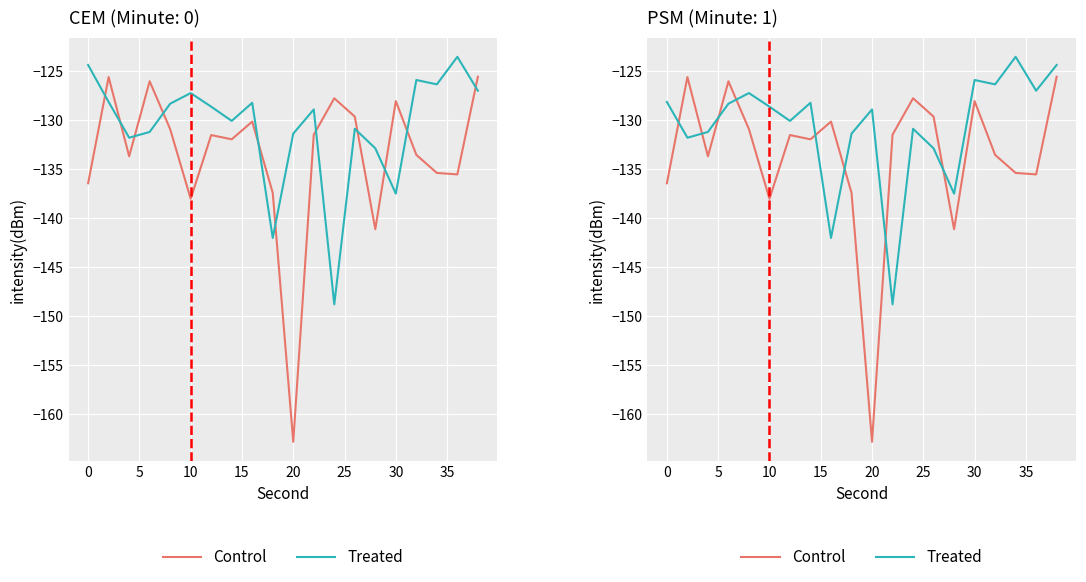

True or false: Control has more than 0 points higher than both neighbors.

True